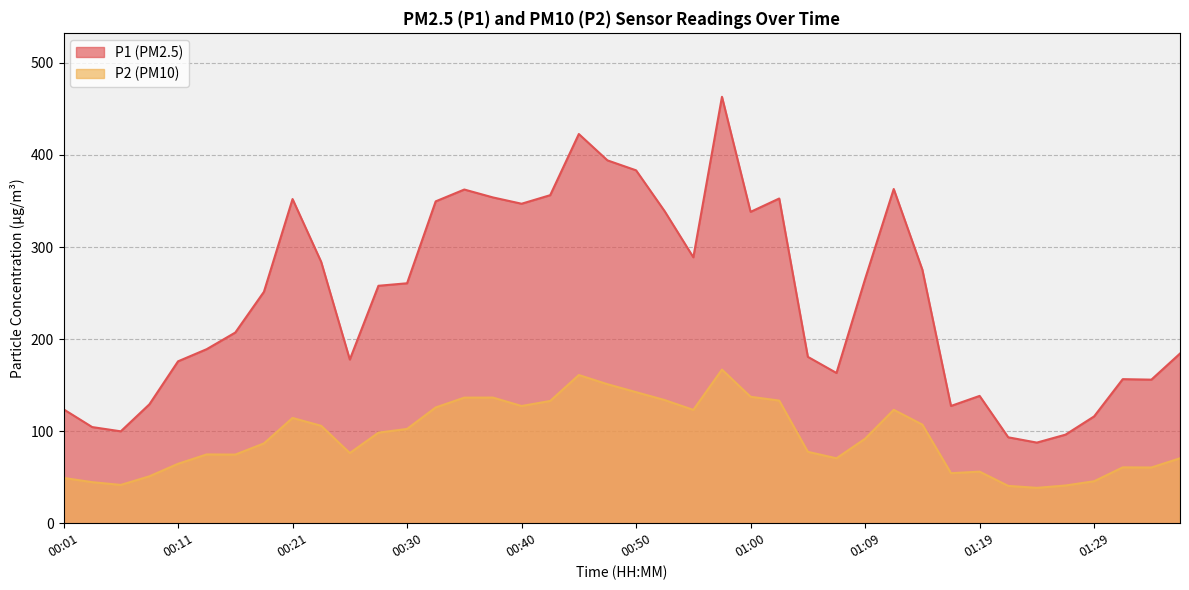

True or false: P1 has a value of 79.1 at 01:34.

False